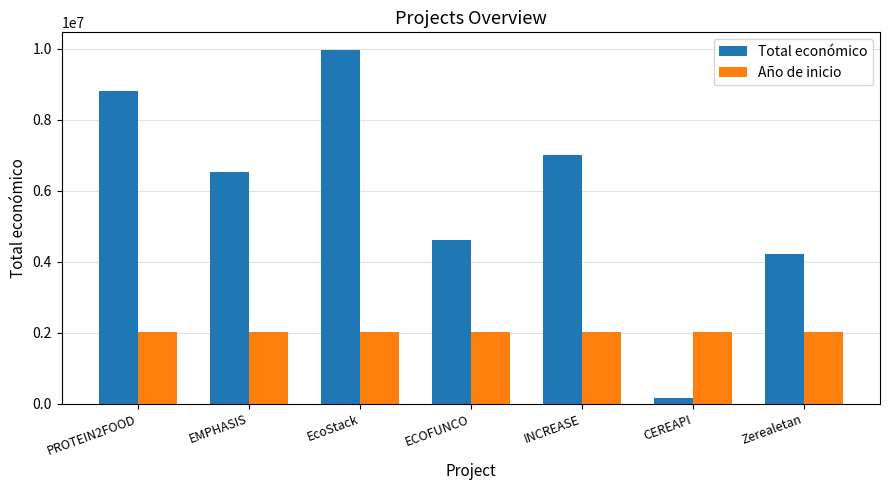

What is the average value of the Total económico series?

5899106